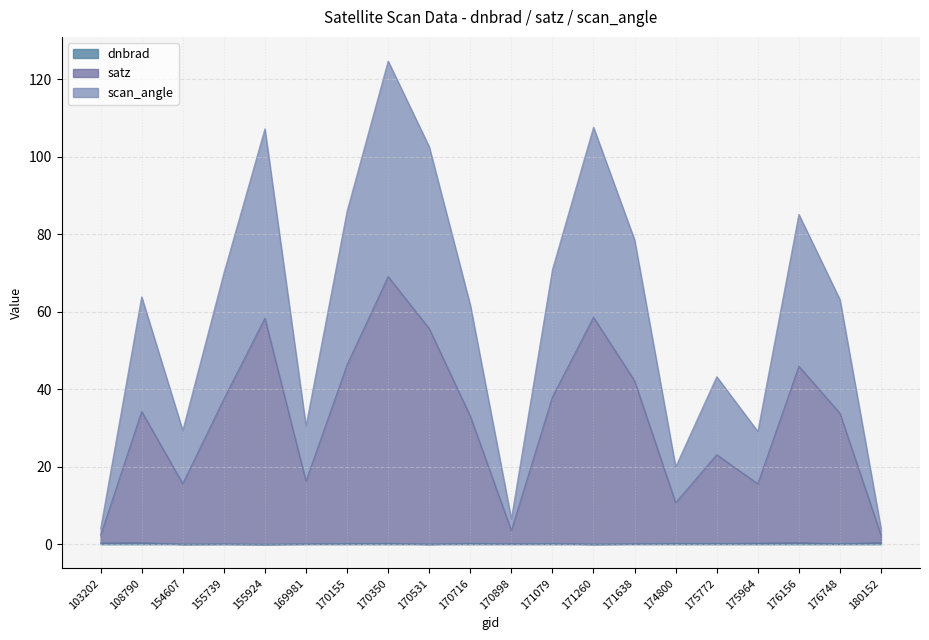

The value of scan_angle at 154607 is 43.9. True or false?

False